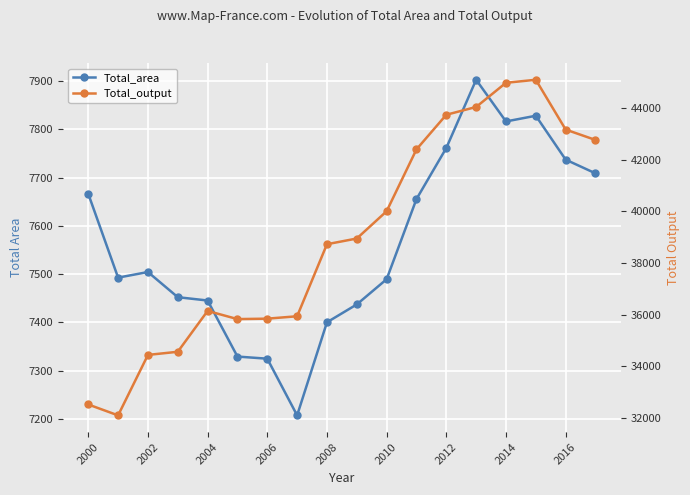

What is the label of the 1st point from the left?

2000